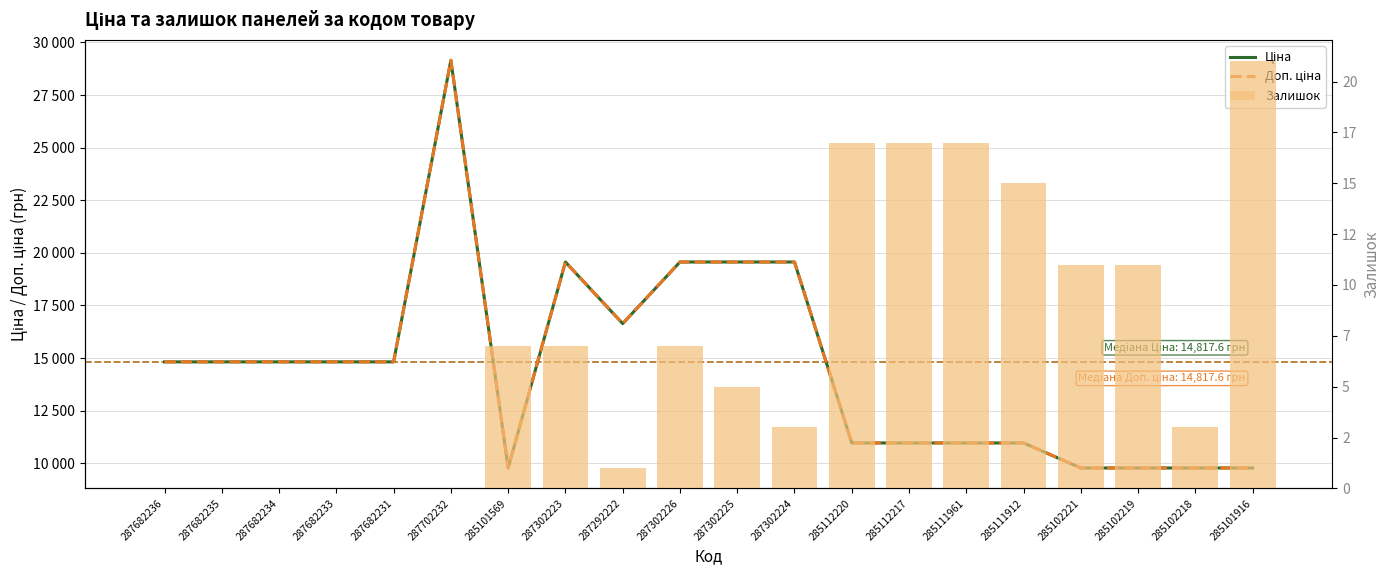

How many values in the Ціна series exceed 14817?

11